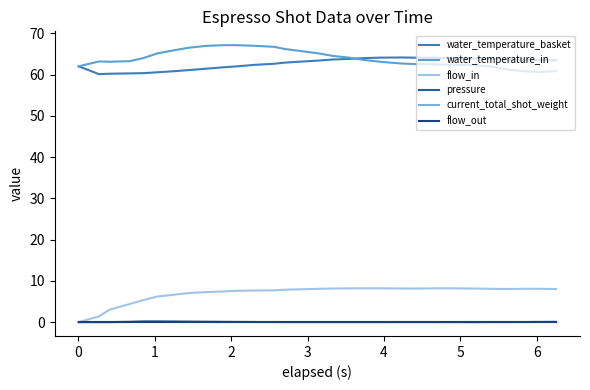

Does the chart display data point markers on the line(s)?

No